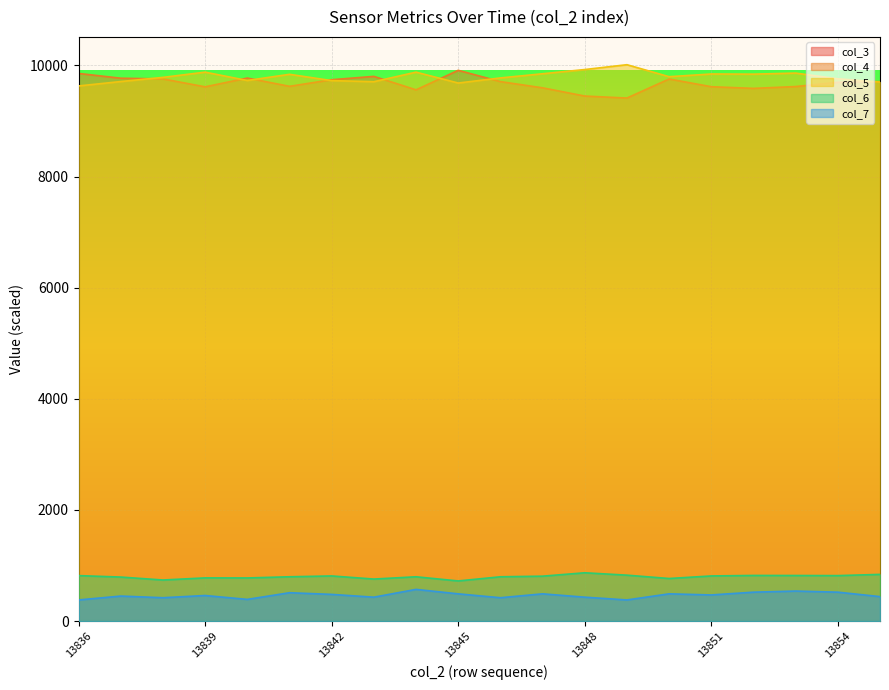

How many lines are shown in the chart?

5